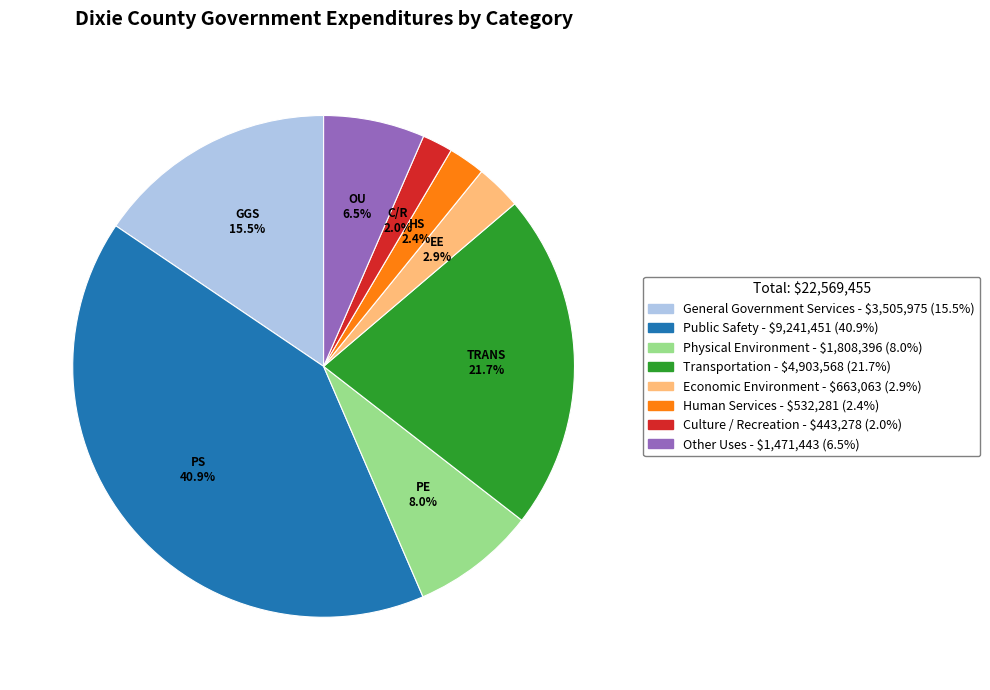

What portion of the pie excludes Transportation?

78.3%